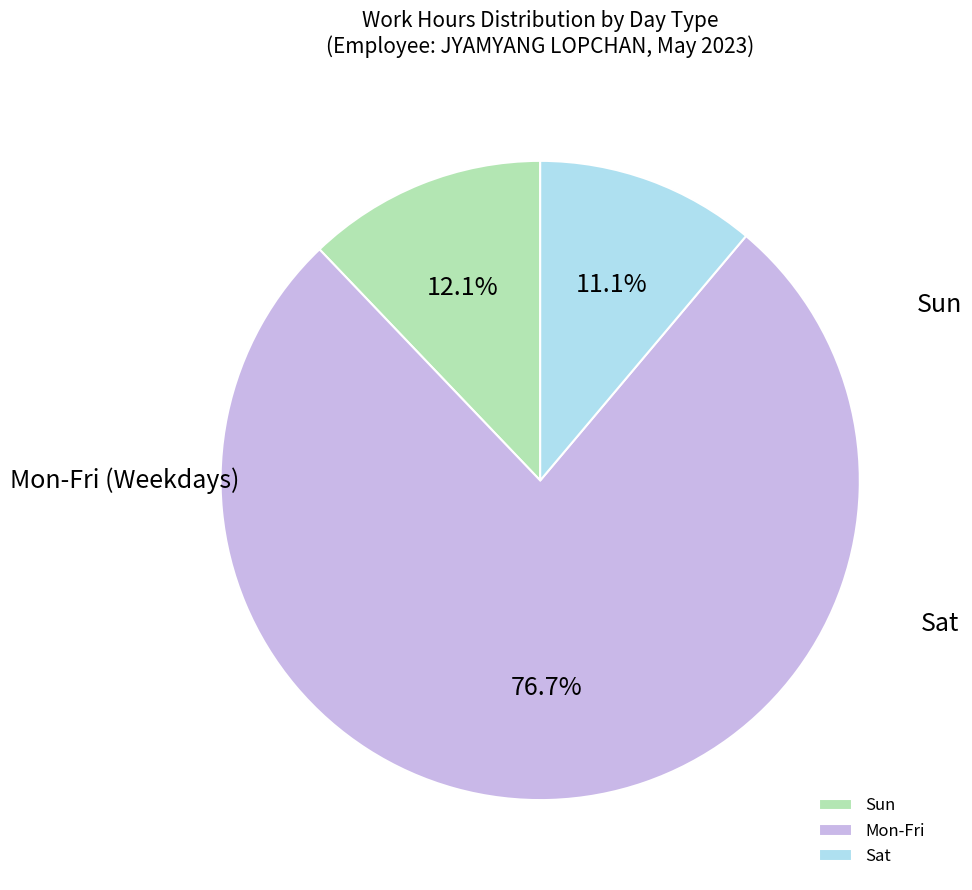

True or false: Sun accounts for 34% of the total.

False